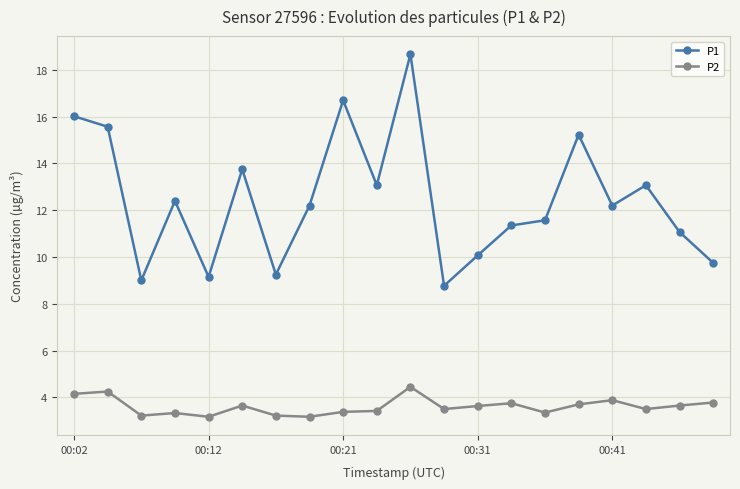

Rank the series by their maximum value, from lowest to highest.

P2, P1